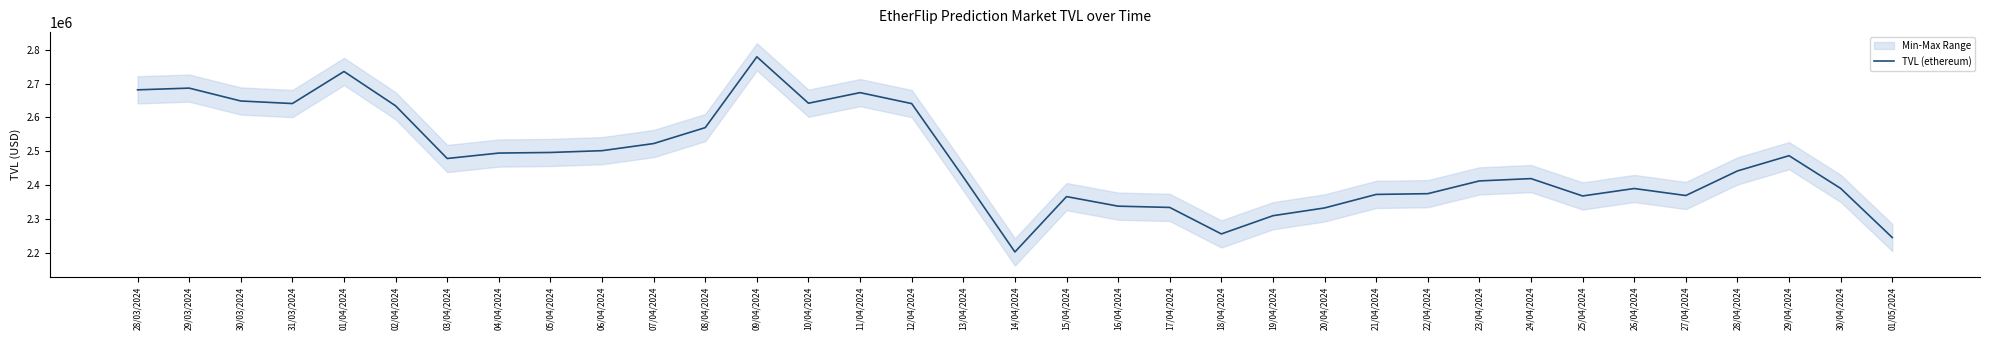

Which has a higher value, 30/04/2024 or 15/04/2024?

30/04/2024